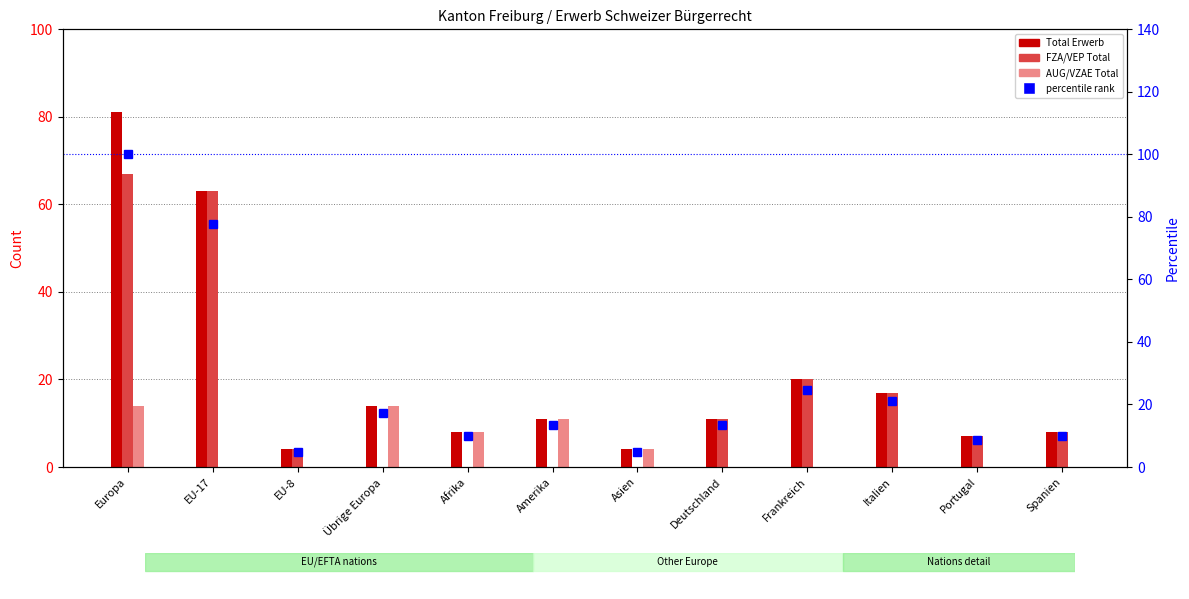

What is the sum of the percentile rank within sample values at Spanien and Europa?

109.9